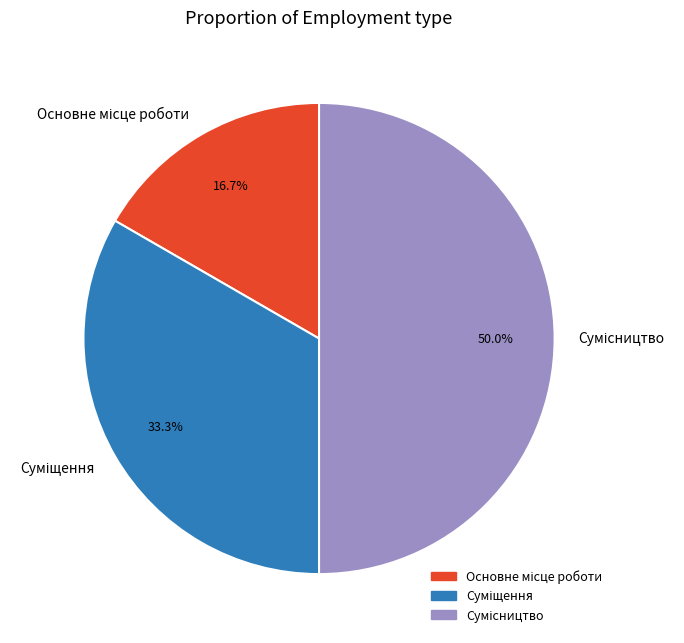

True or false: Сумісництво accounts for 50% of the total.

True